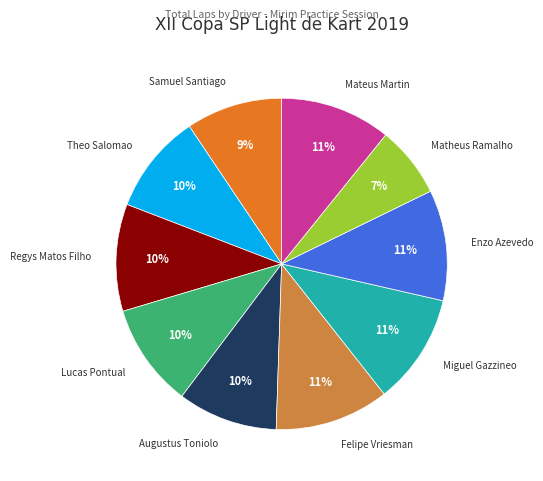

What percentage is the Lucas Pontual slice, to the nearest percent?

10%